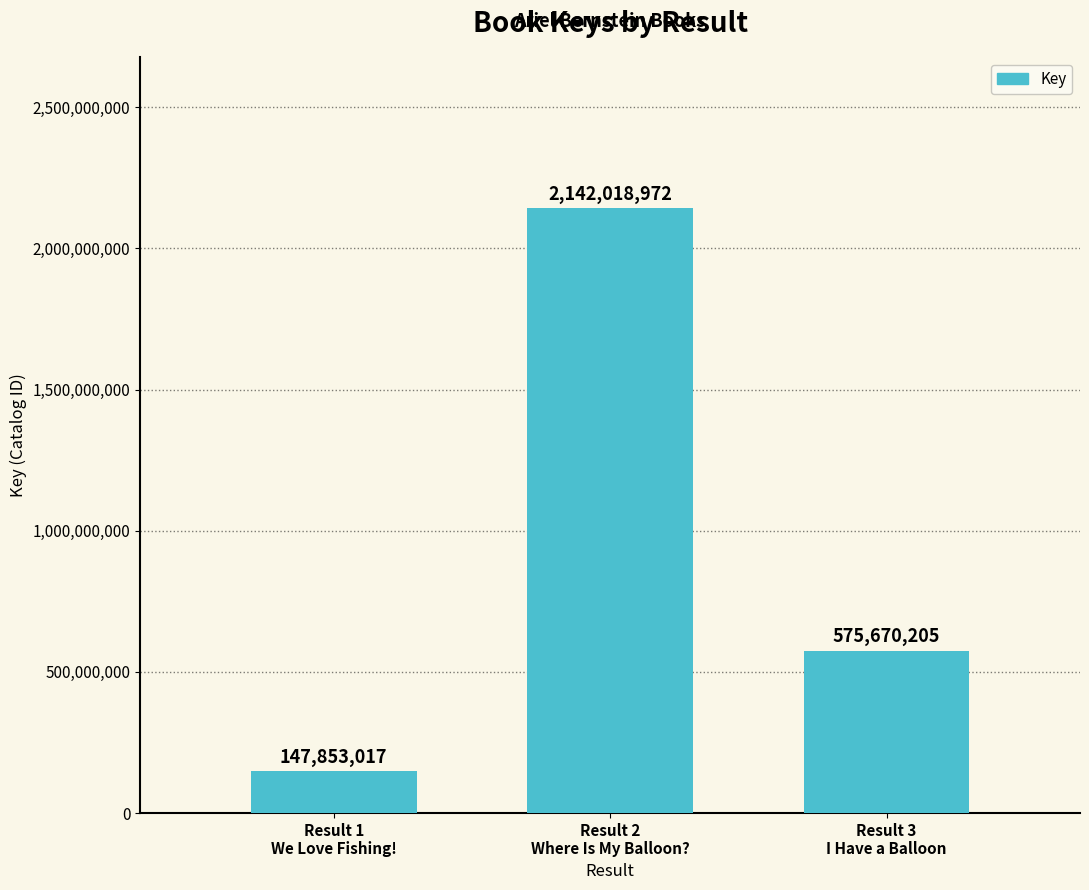

What is the label of the 1st bar from the left?

Result 1
We Love Fishing!